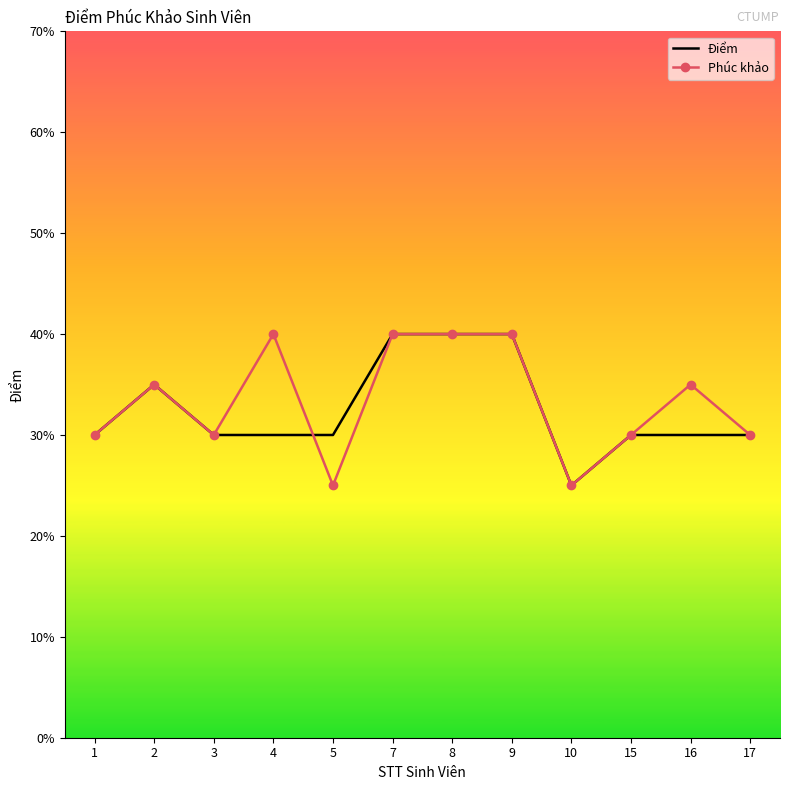

Between which two adjacent categories do Phúc khảo and Điểm first intersect?

4 and 5